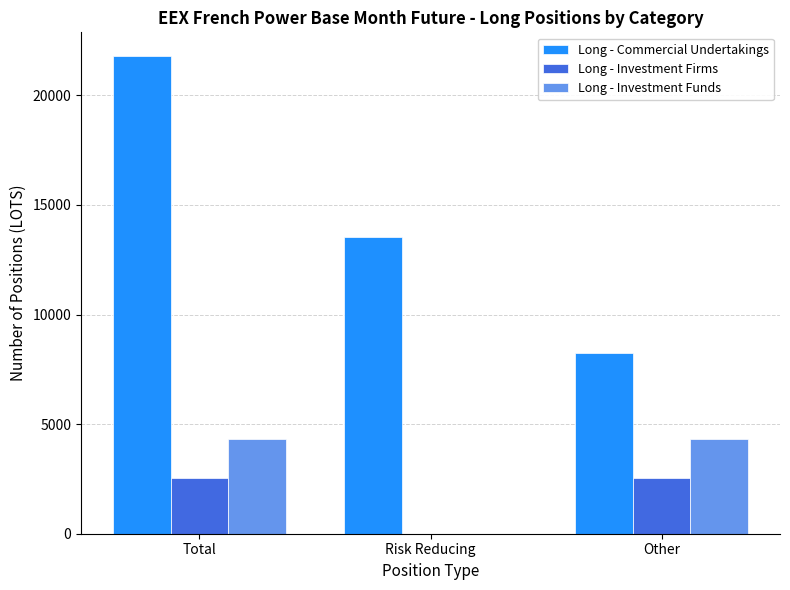

Reading right to left, transcribe all the data shown in this chart.

Long - Commercial Undertakings: 8241.9	13541.0	21782.9
Long - Investment Firms: 2533.0	0.0	2533.0
Long - Investment Funds: 4343.0	0.0	4343.0